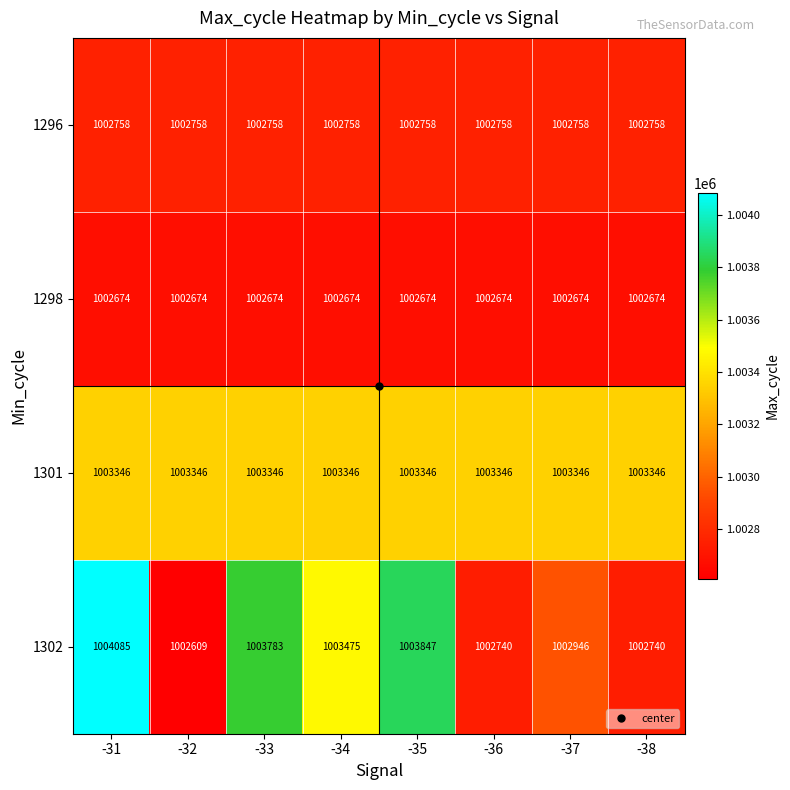

What is the maximum value for 1302?

1004085